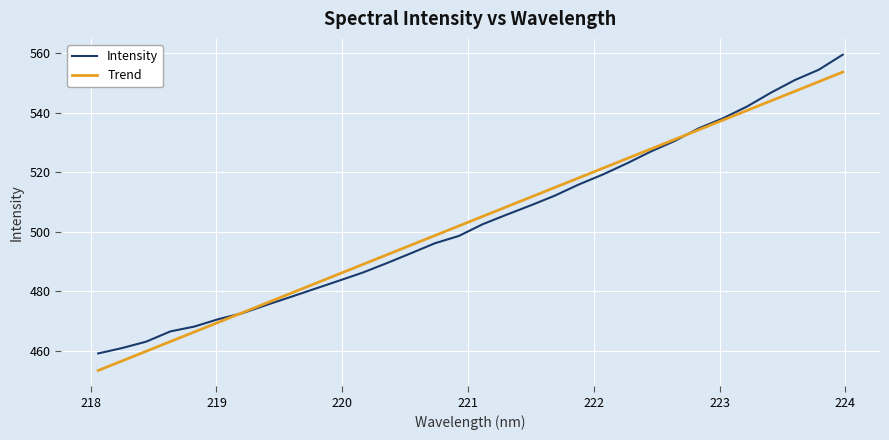

Which series has the widest spread of values?

Intensity